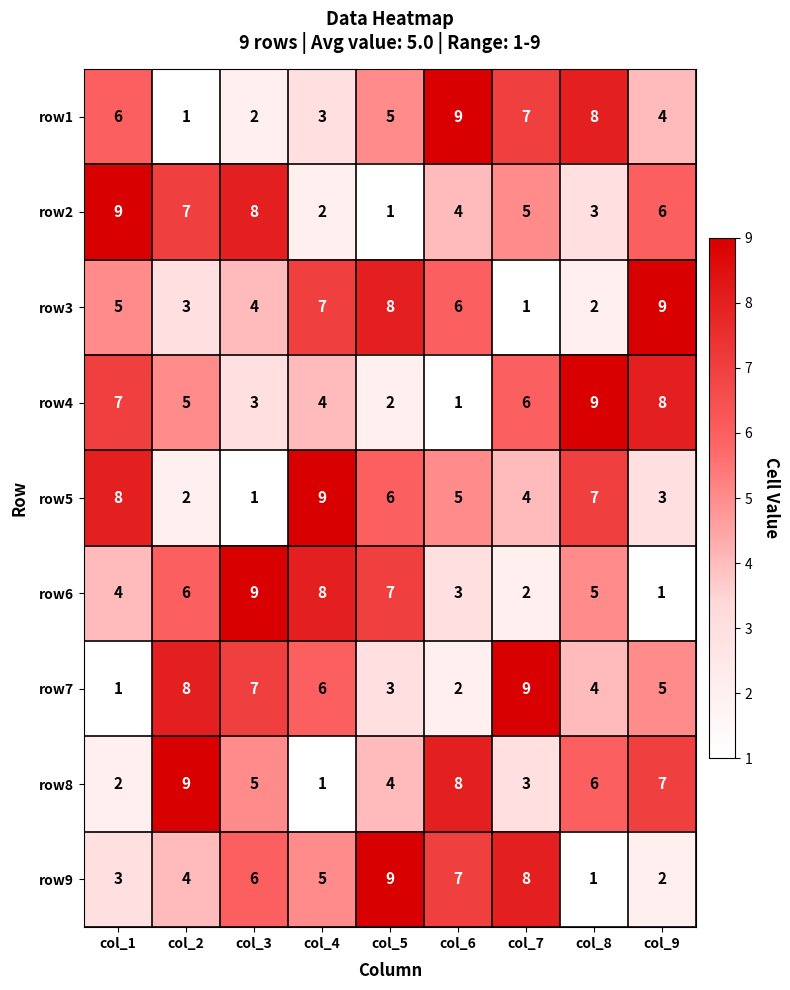

What is the total value across all series at col_9?

45